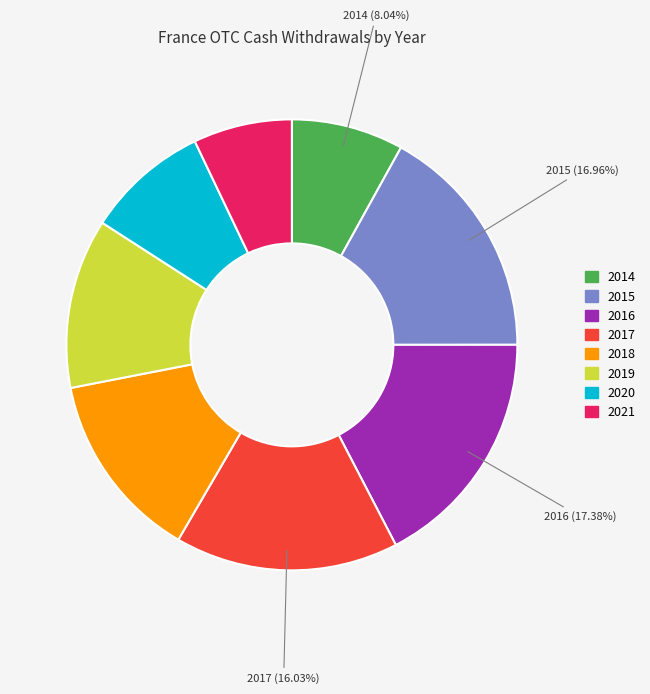

How many segments does this pie chart have?

8